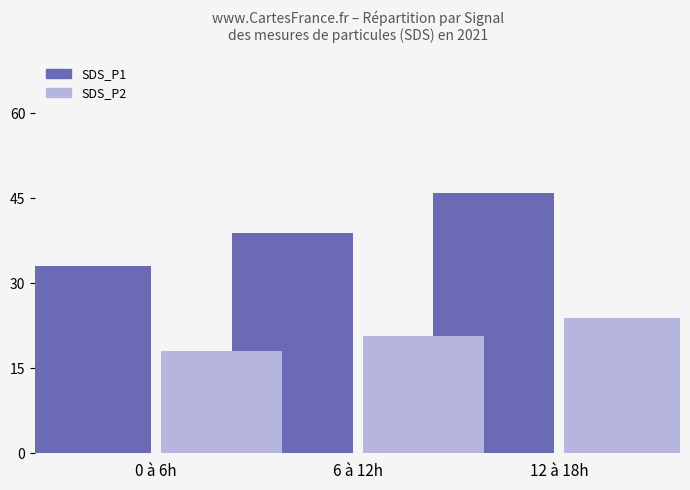

Are the bars horizontal?

No